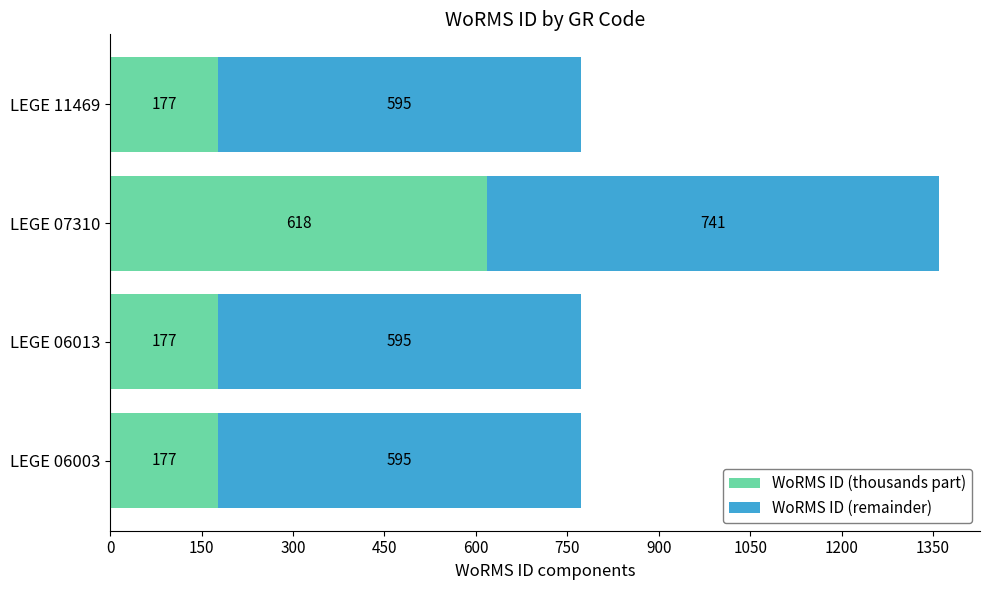

True or false: WoRMS ID (thousands part) has a value of 177 at LEGE 06003.

True